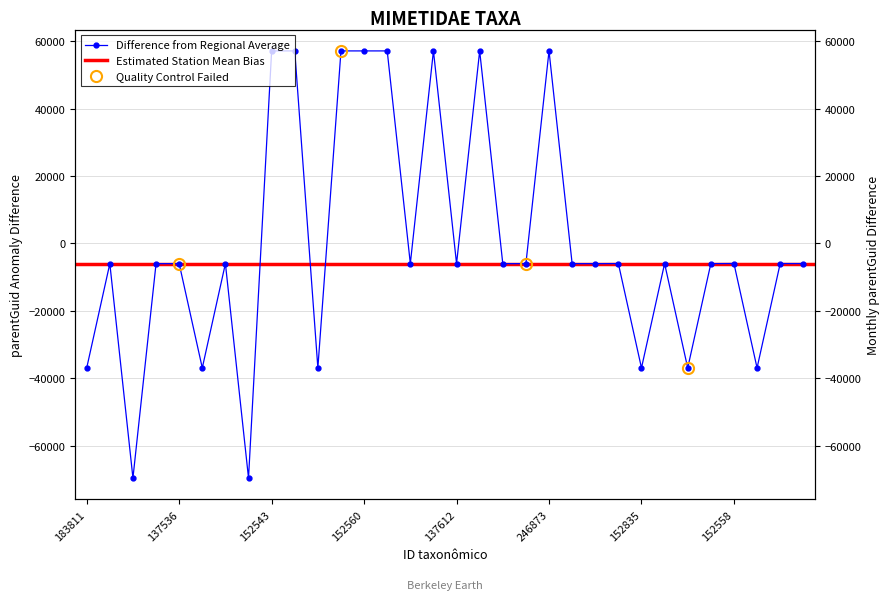

Which category has the lowest value across all series?

137638